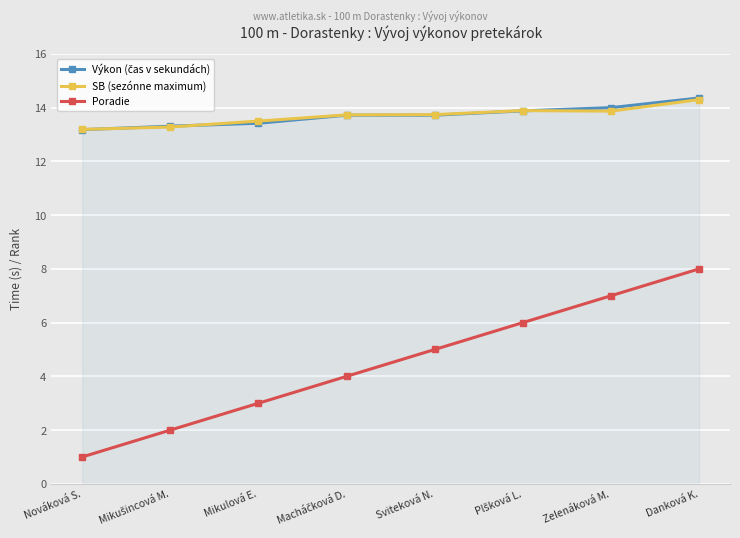

The value of Poradie at Zelenáková M. is 1.4. True or false?

False